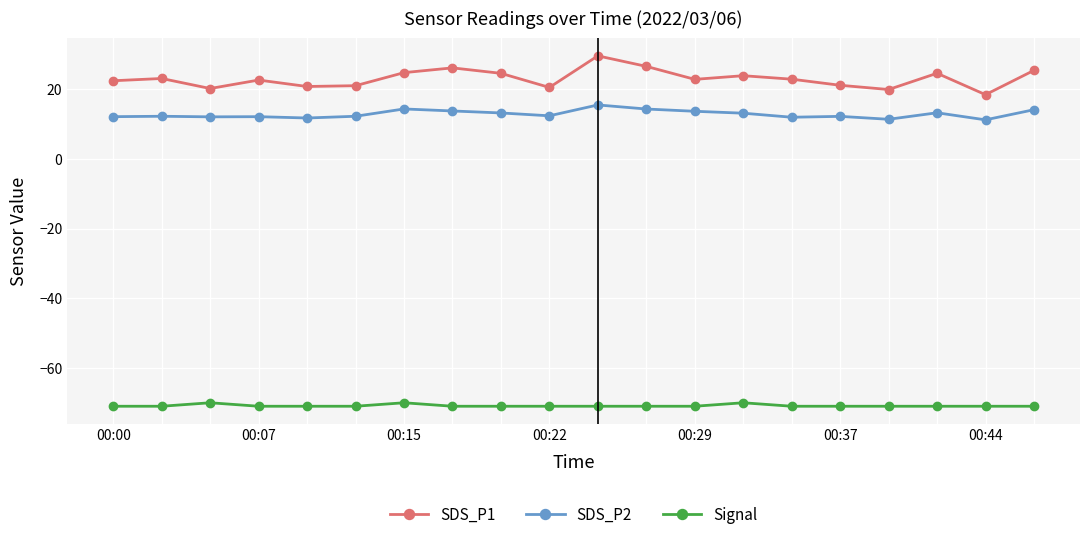

True or false: SDS_P1 has more than 1 interior local peaks.

True